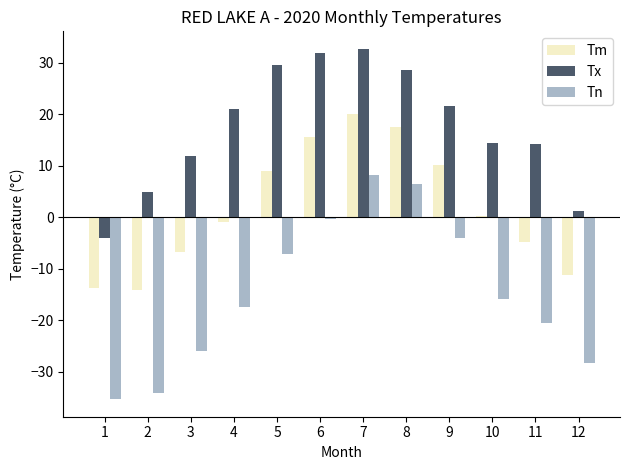

Are the bars horizontal?

No